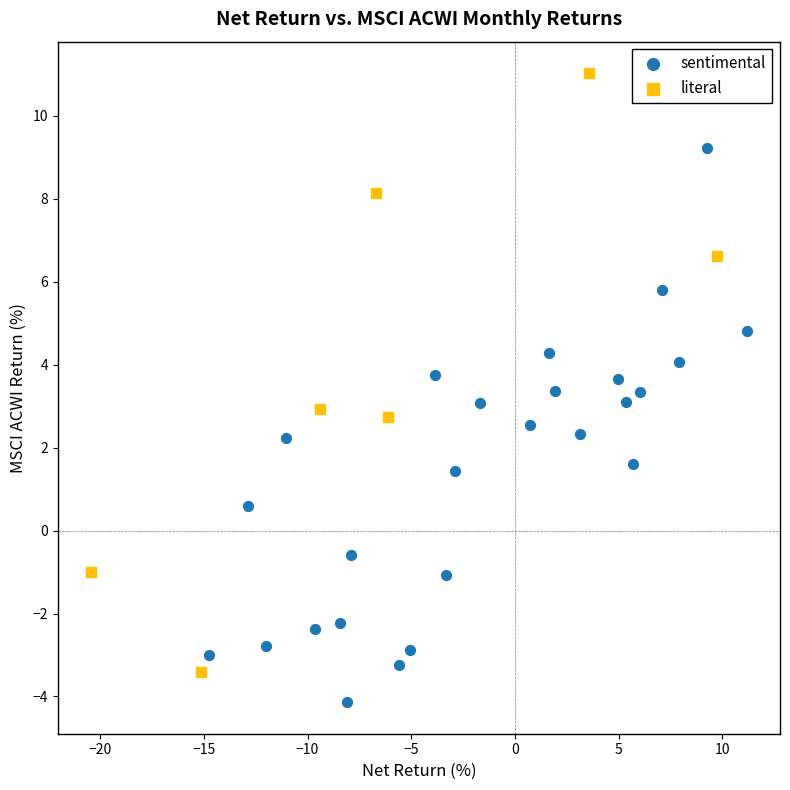

Which series reaches the maximum Y coordinate?

literal